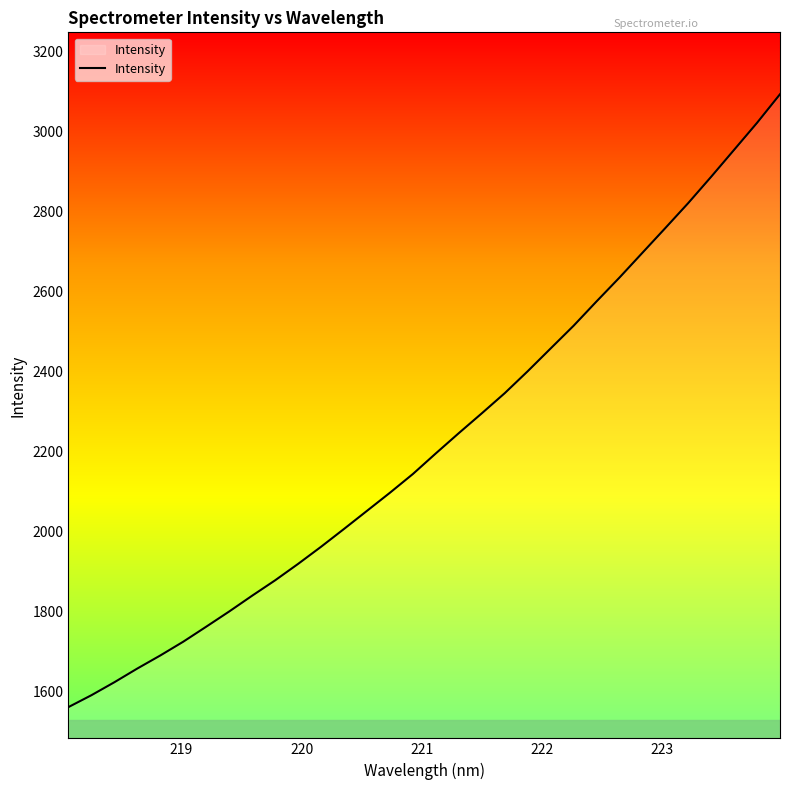

What is the difference between the second highest and minimum values?

1460.3